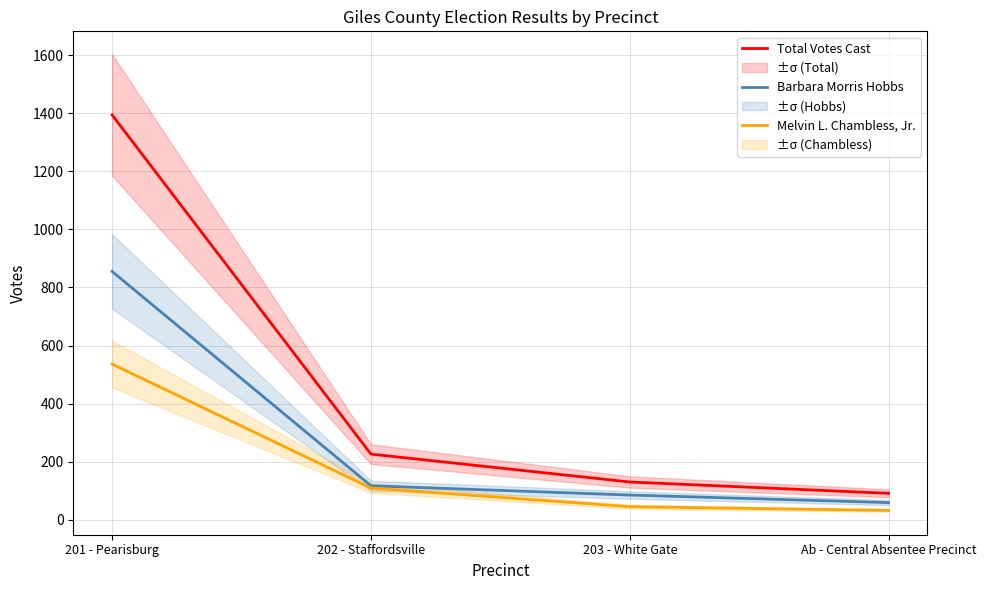

At which category is the sum across all series the highest?

201 - Pearisburg